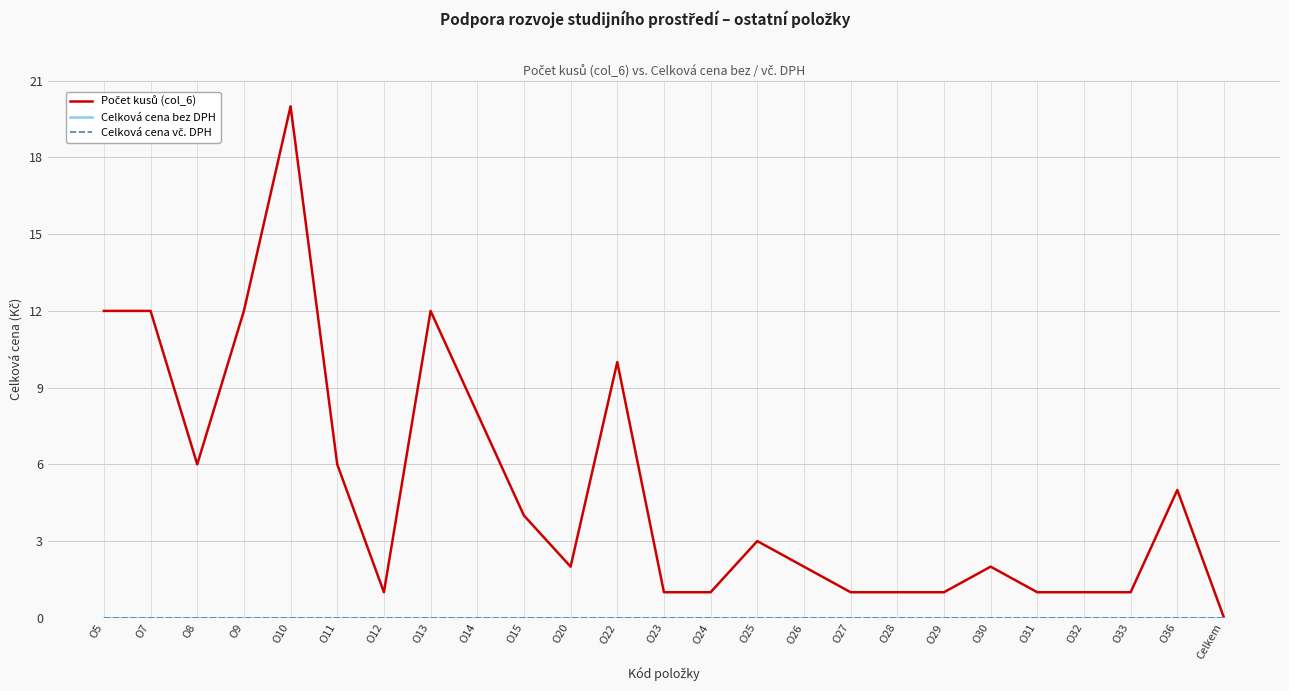

Does the chart have visible grid lines?

Yes